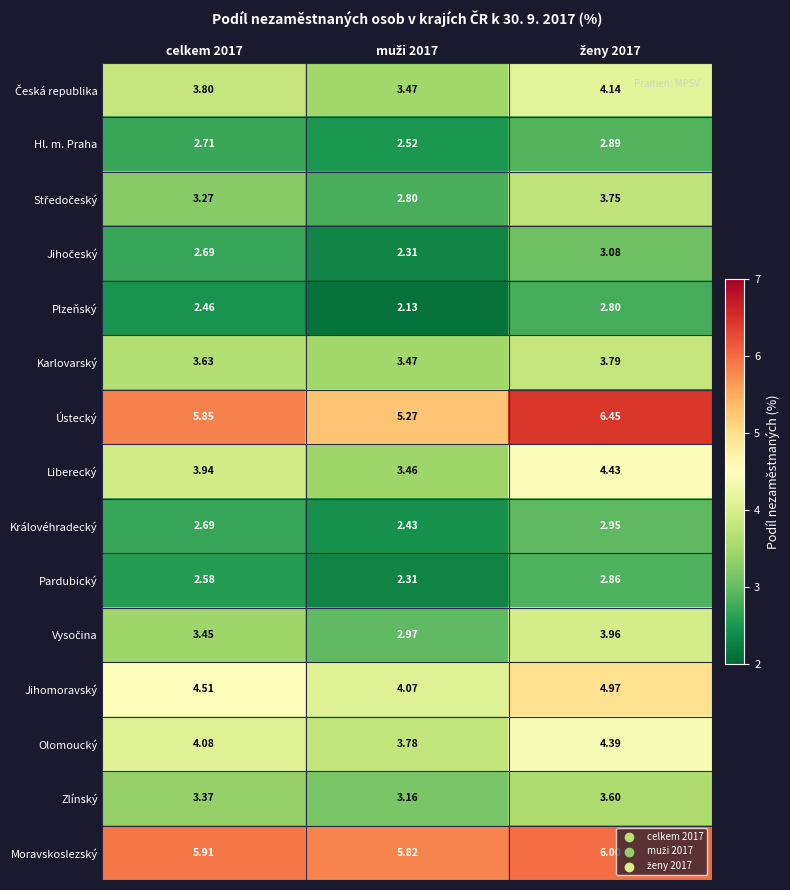

Which series has the largest range (max minus min)?

Ústecký